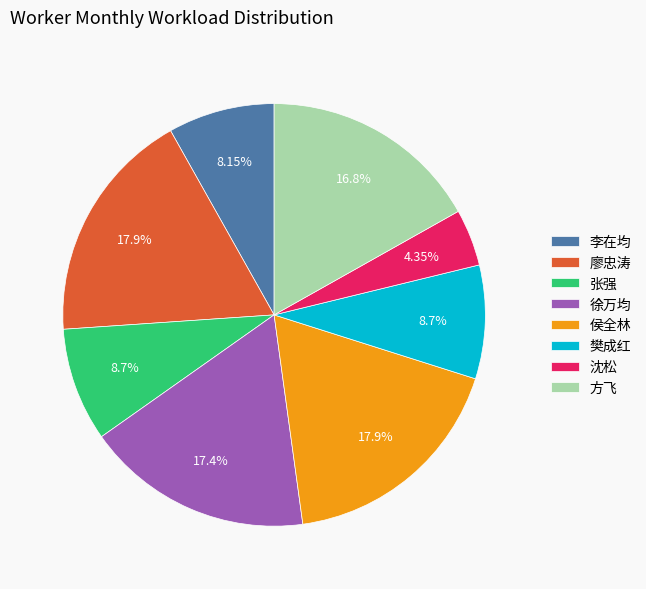

To the nearest percent, what is the difference between the largest and smallest slice percentages?

14%